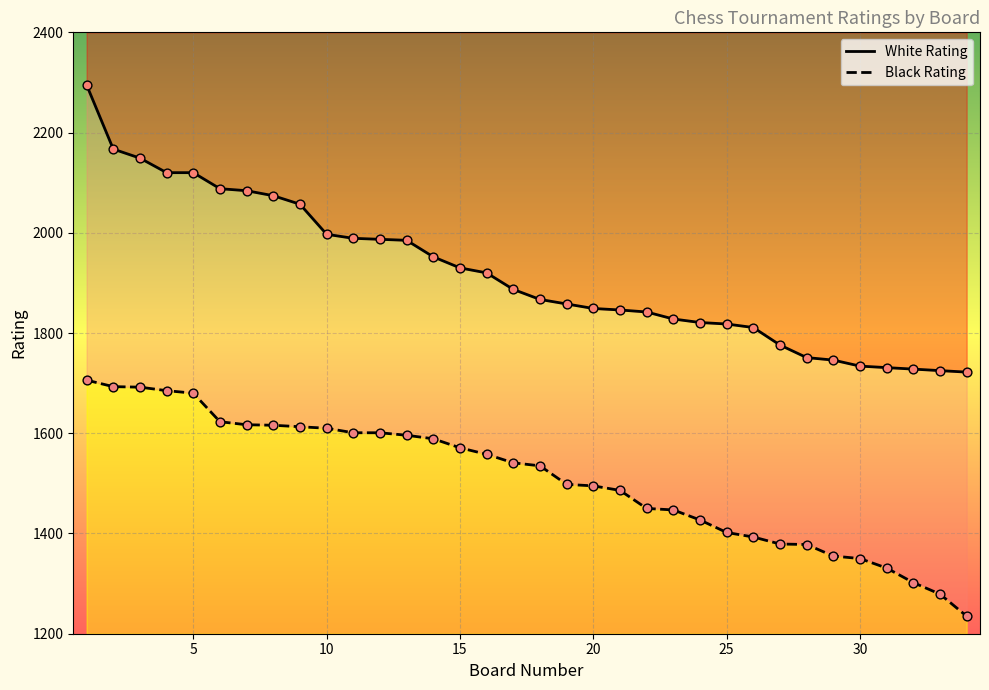

Is the value of White Rating at 20 greater than the value of Black Rating at 9?

Yes